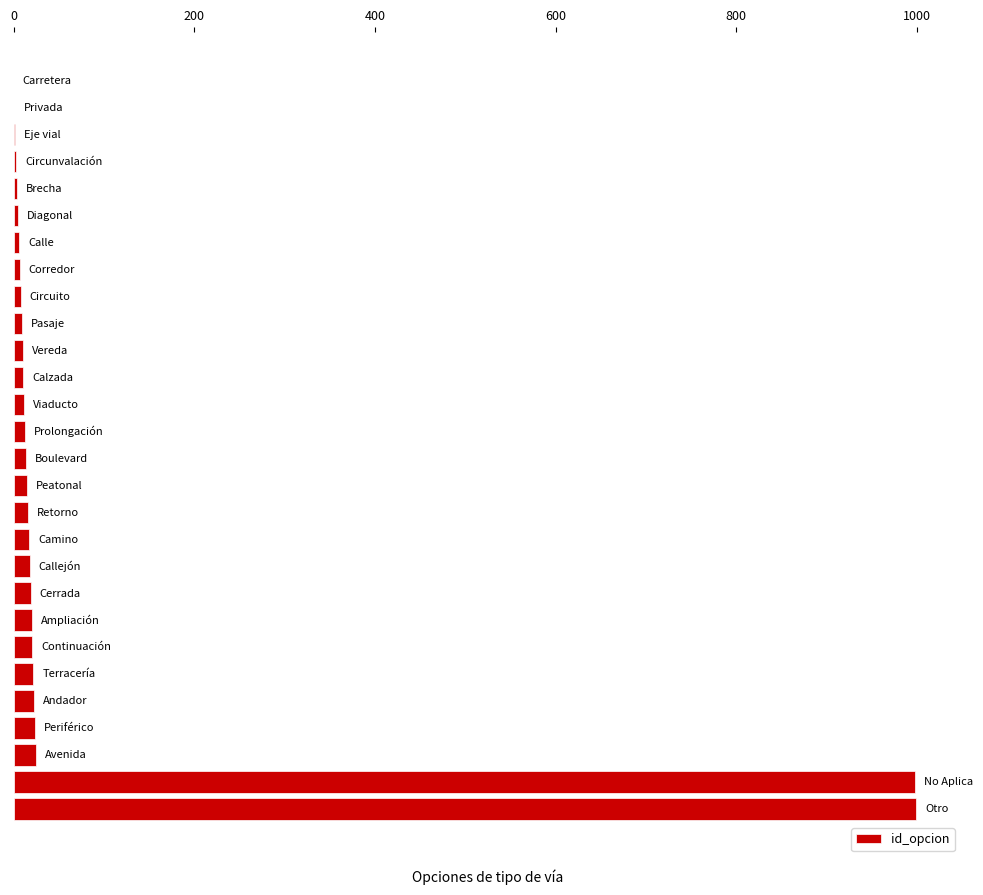

What is the sum of all values?

2322